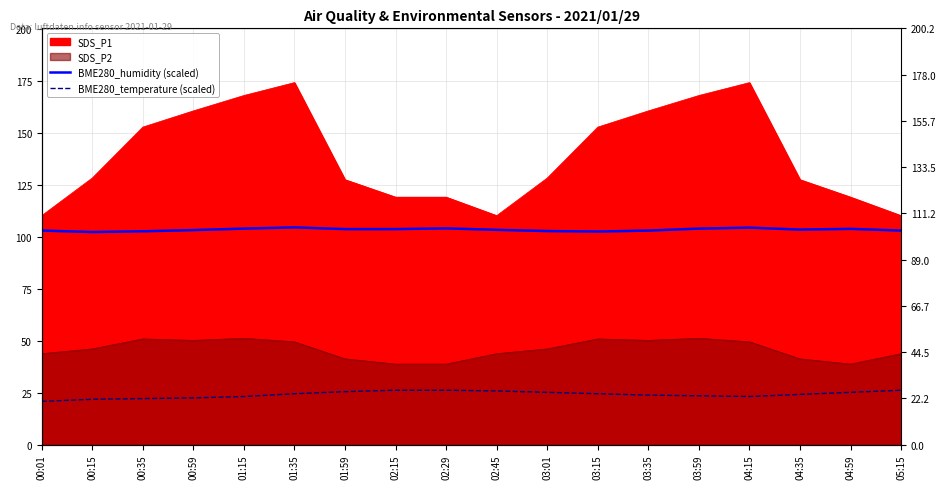

What is the label of the 14th point from the right?

01:15